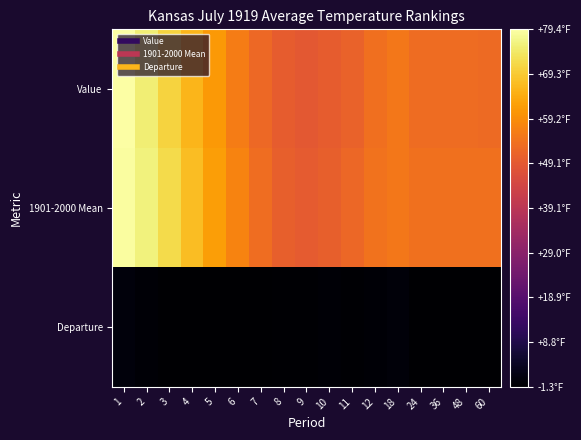

What is the spread (max minus min) of values at 3?

73.2